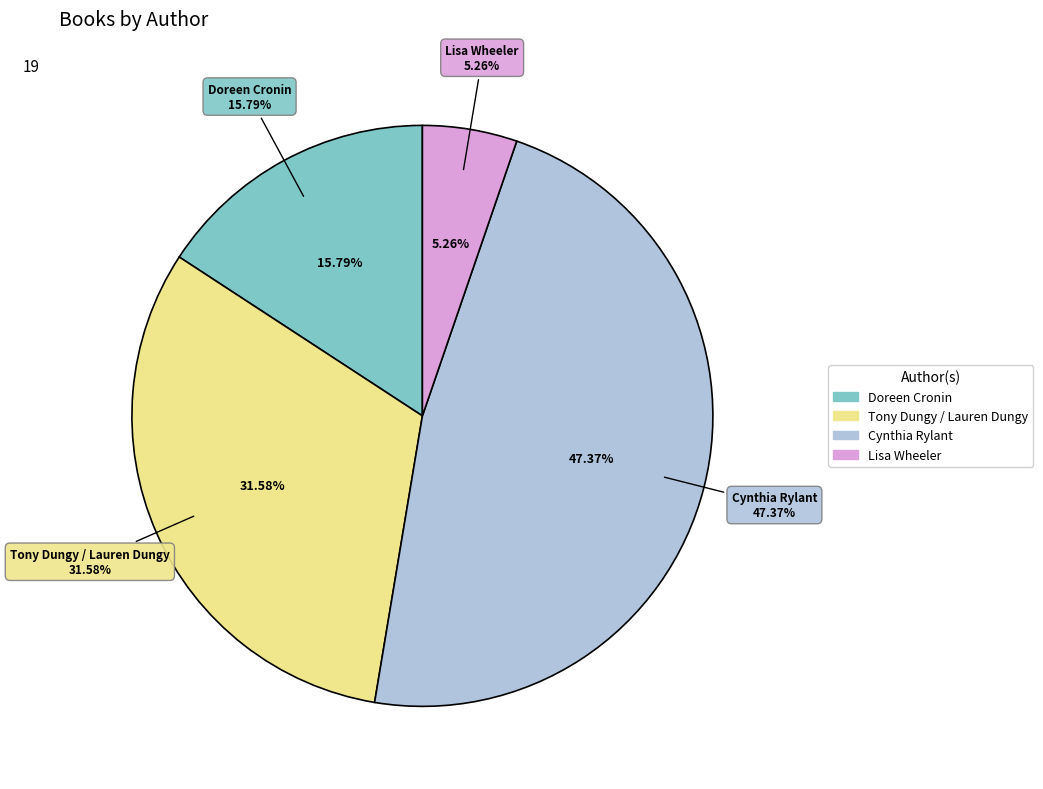

What is the change in value from Doreen Cronin to Lisa Wheeler?

-2